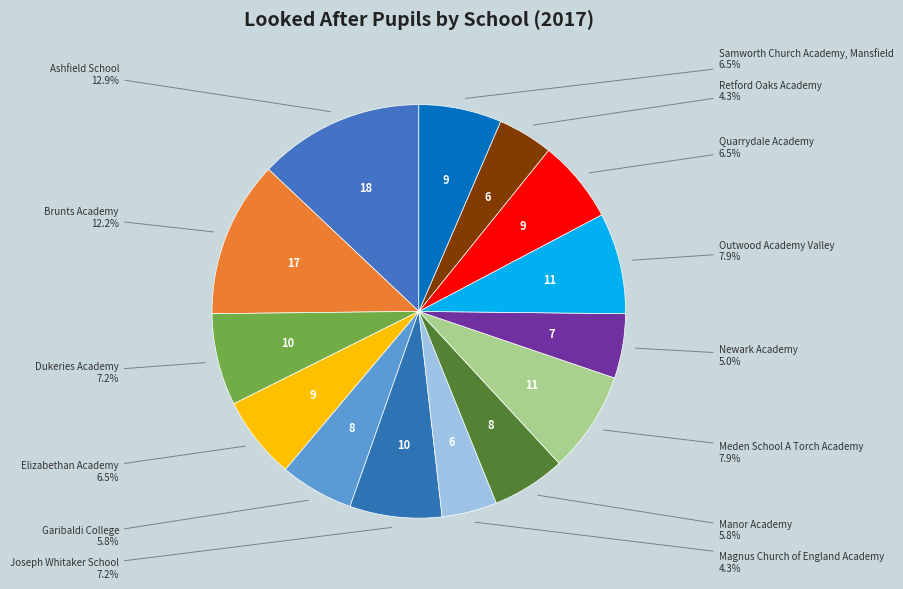

Does any single category account for the majority?

No